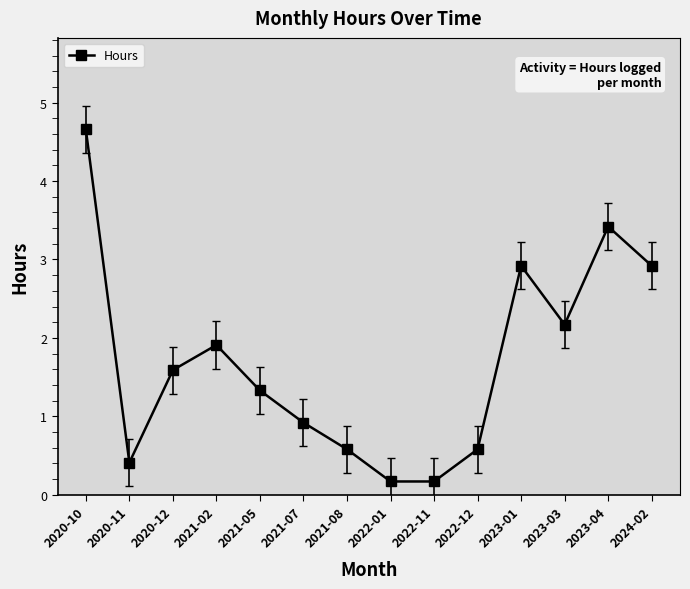

What is the label of the 6th point from the right?

2022-11